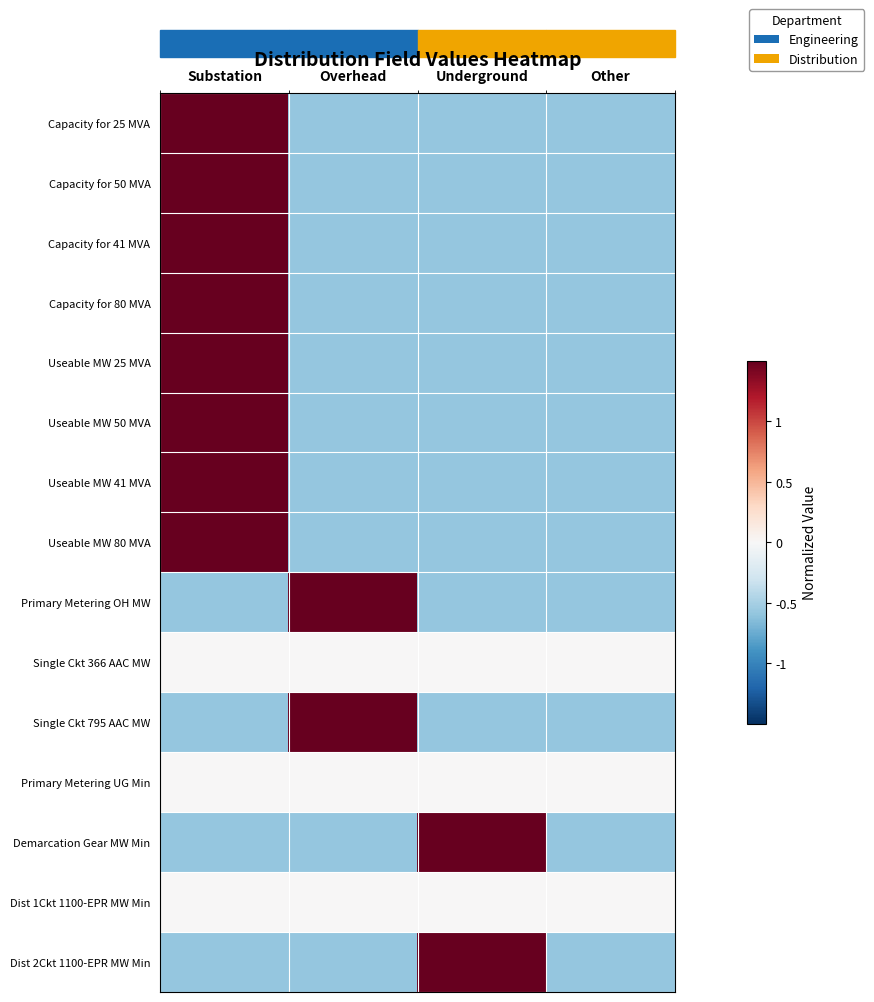

Which series has the largest total across all categories?

row_0